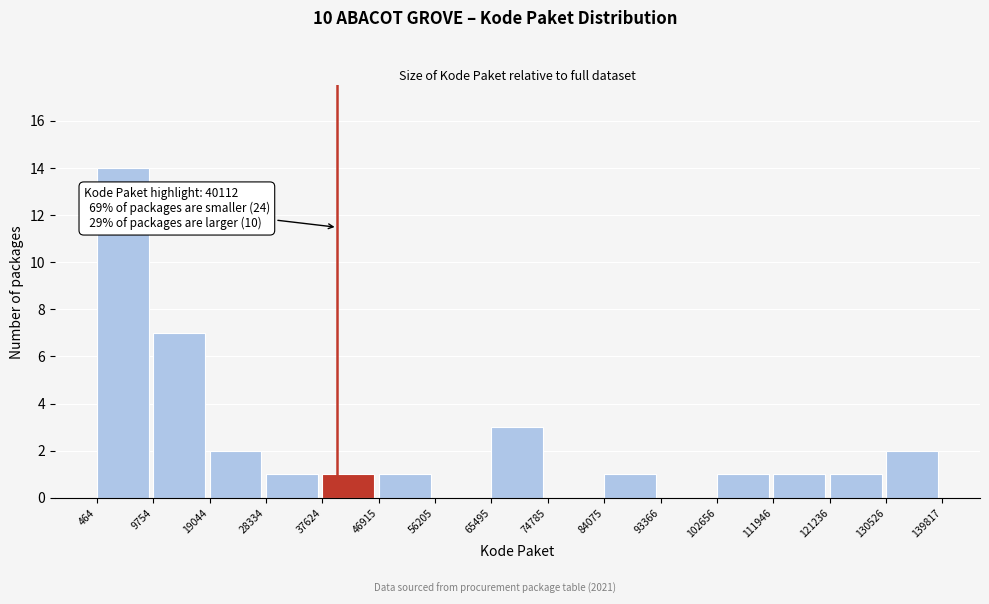

Over which range of the x-axis is the bar tallest?

464 to 9754